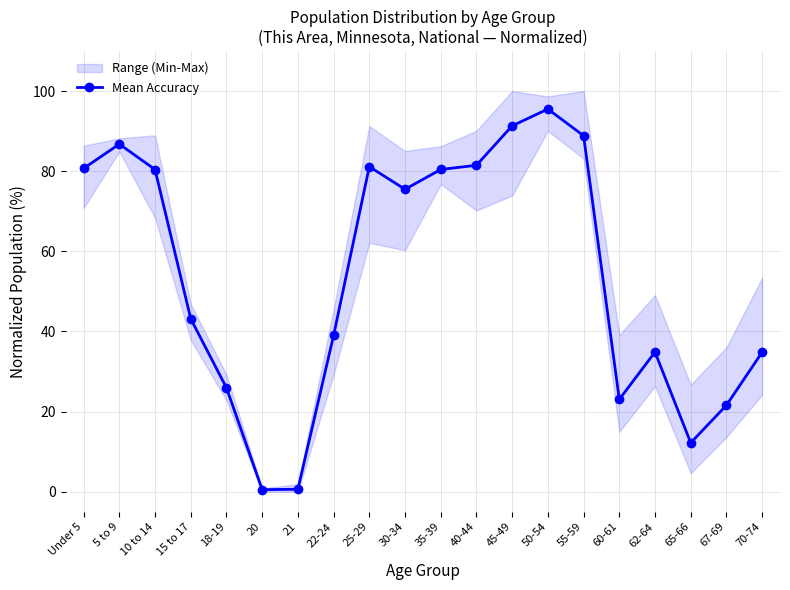

What is the label of the 19th point from the right?

5 to 9